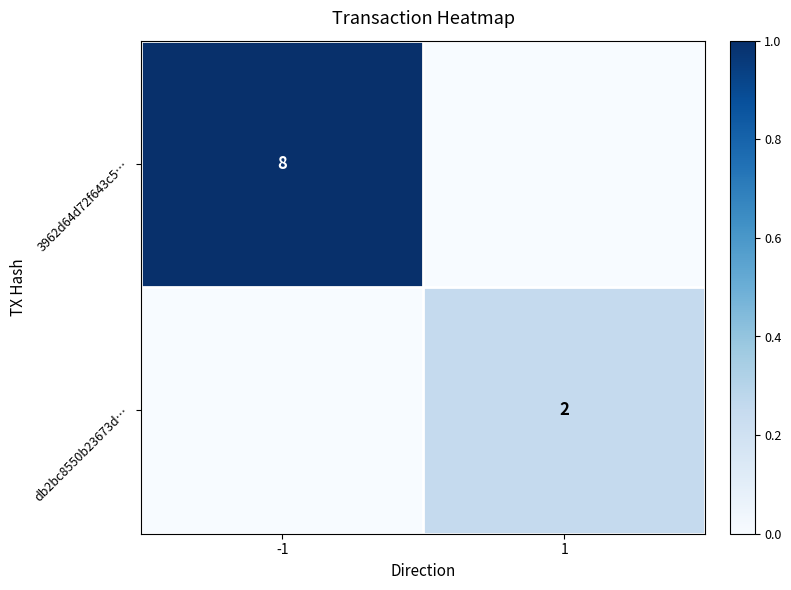

The value of db2bc8550b23673d… at 1 is 1. True or false?

False